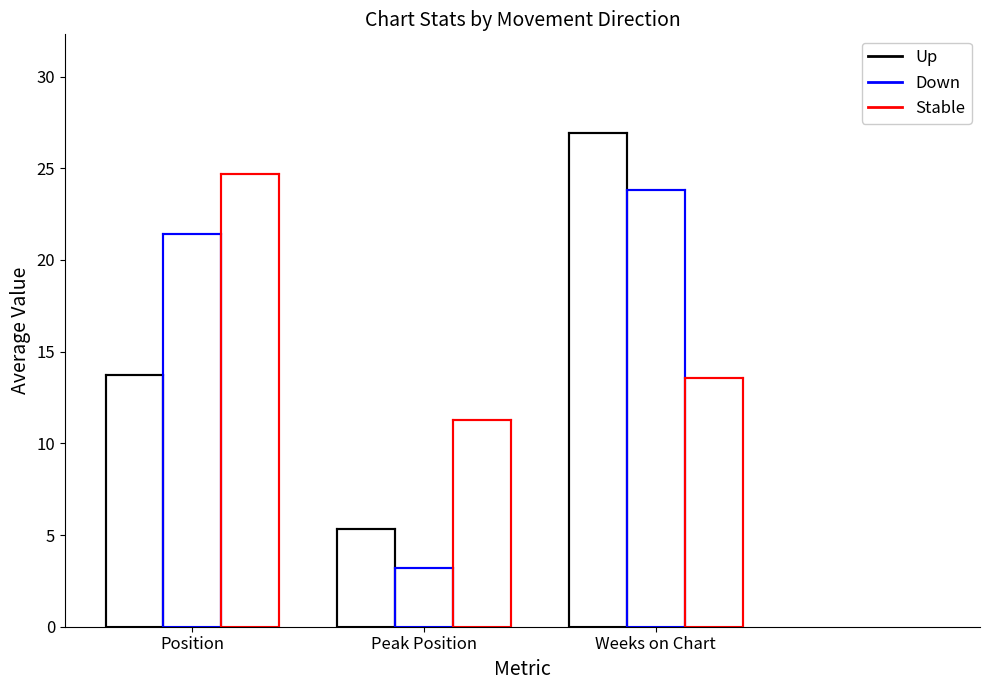

What is the greatest value displayed?

26.9